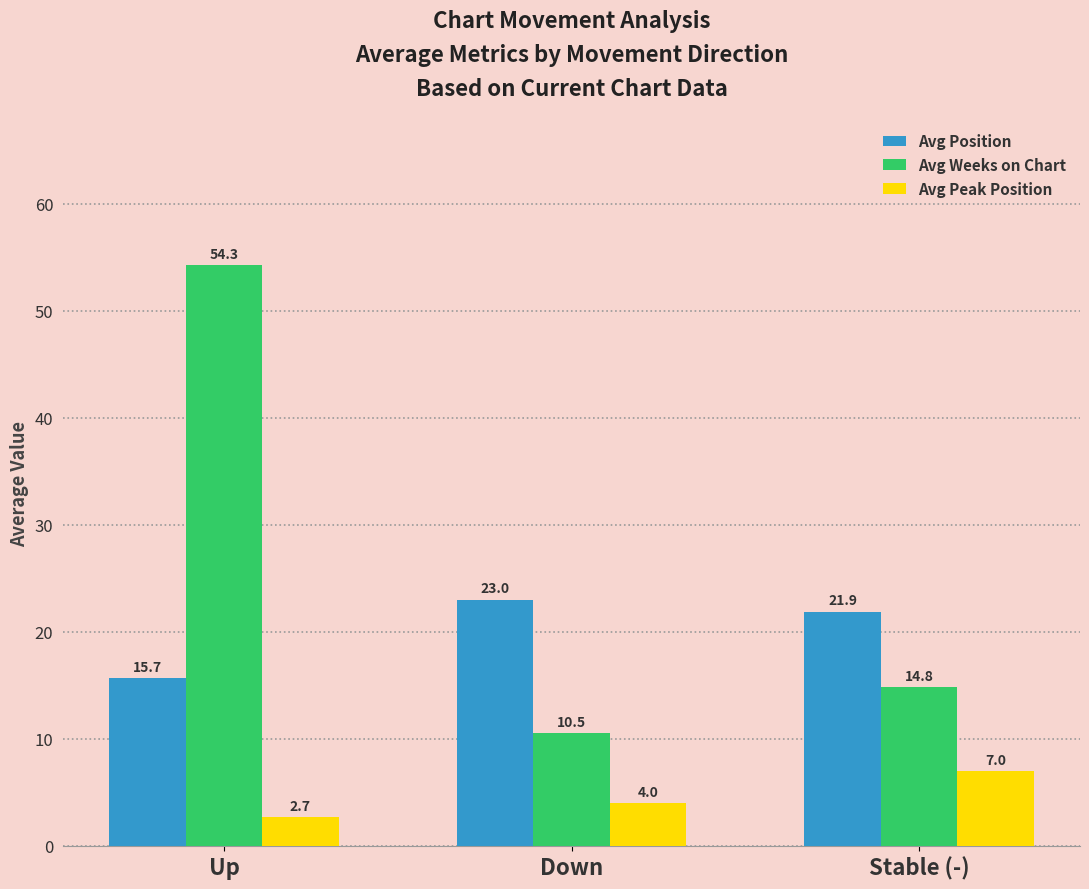

Reading right to left, list all the values displayed in this chart.

Avg Position: Stable (-)=21.9	Down=23.0	Up=15.7
Avg Weeks on Chart: Stable (-)=14.8	Down=10.5	Up=54.3
Avg Peak Position: Stable (-)=7.0	Down=4.0	Up=2.7